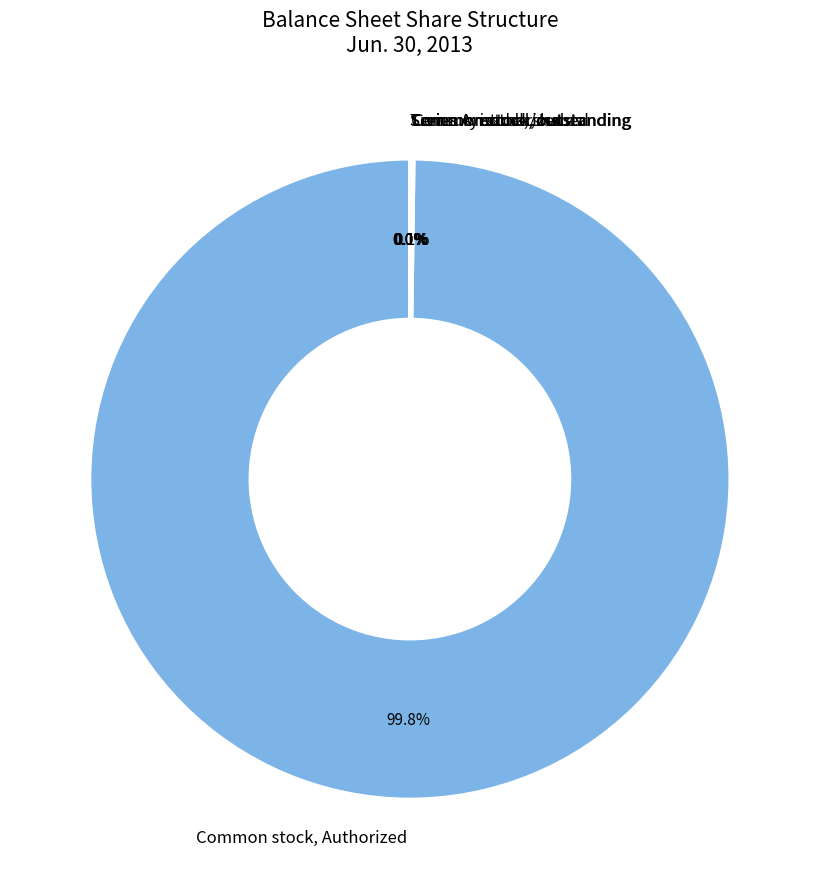

To the nearest percent, what is the difference between the largest and smallest slice percentages?

100%